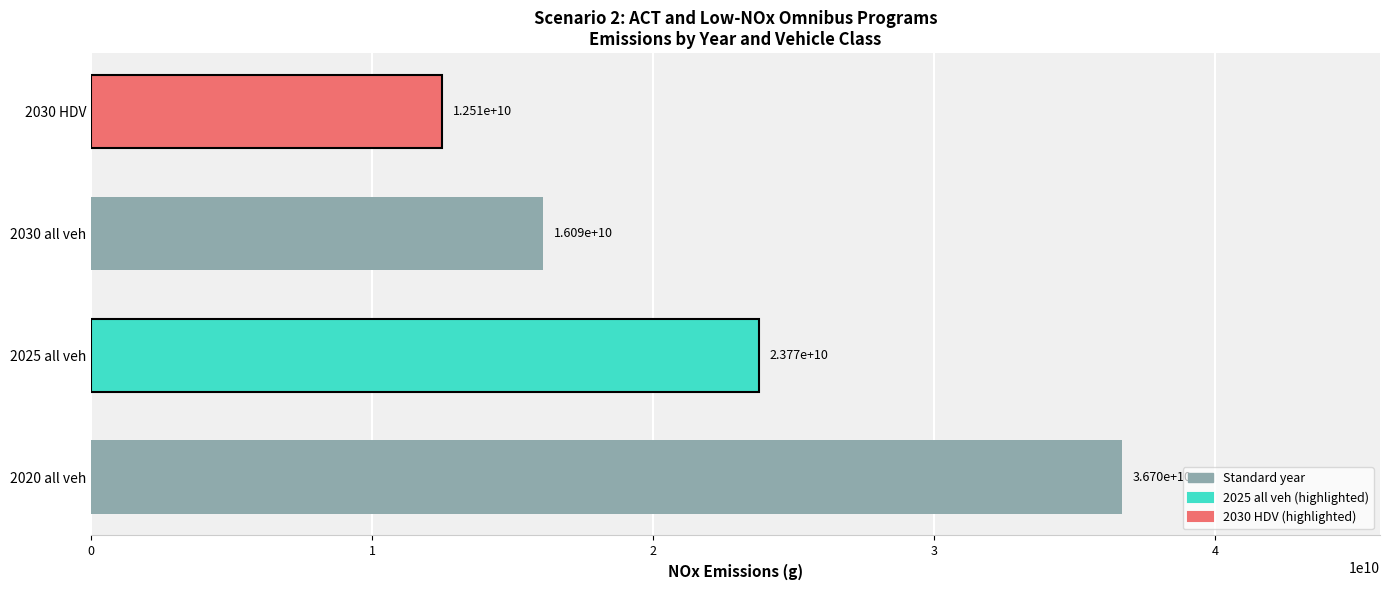

Reading bottom to top, extract all data points from this chart.

36696841678.8	23770930476.9	16087059187.2	12505694117.2